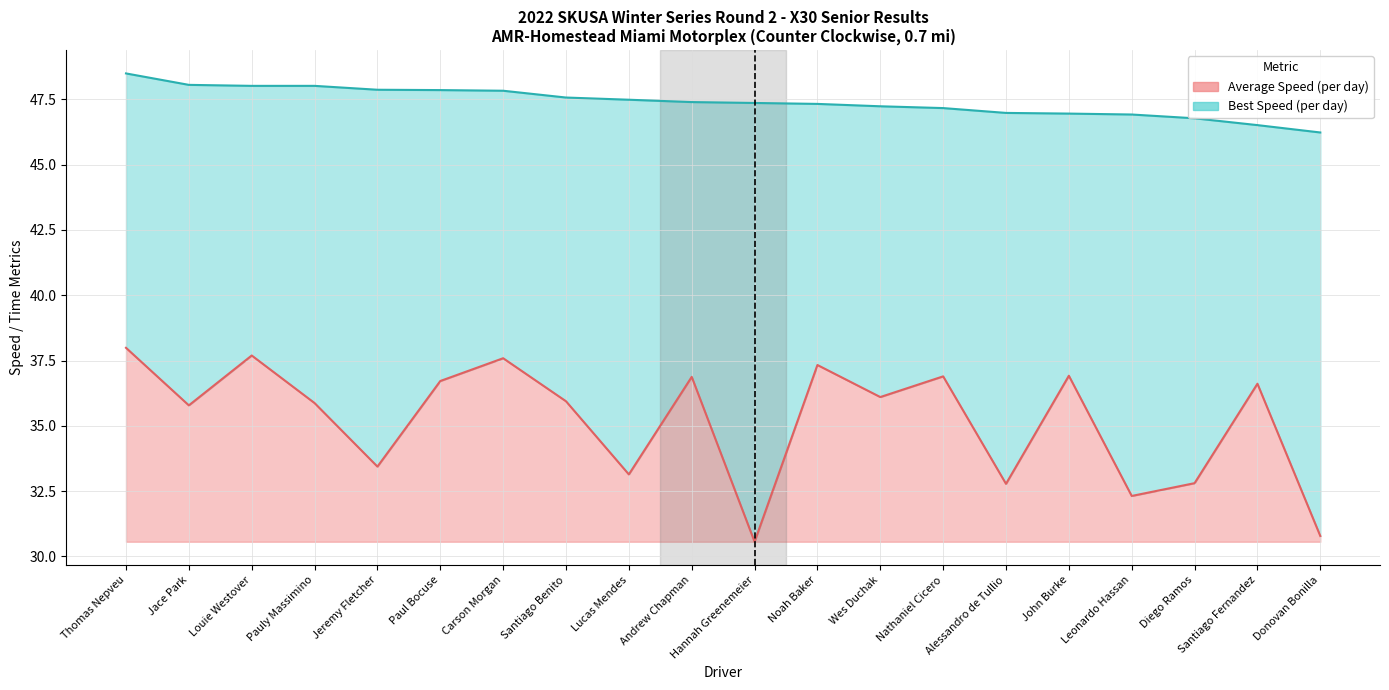

Is the value of Best Speed line at Andrew Chapman greater than the value of Average Speed line at Santiago Fernandez?

Yes